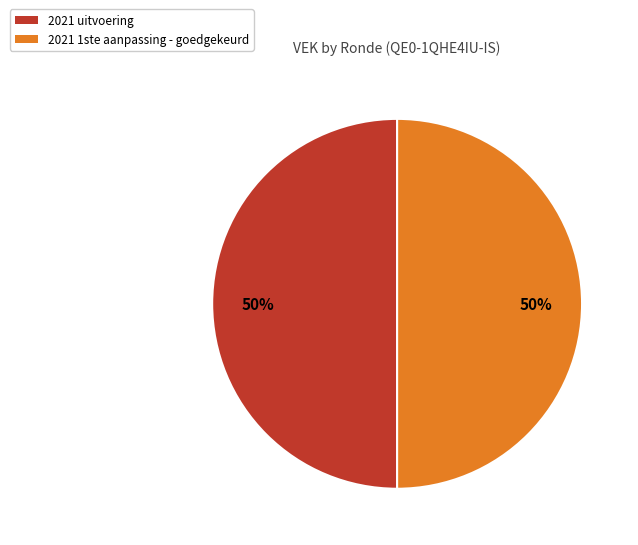

To the nearest percent, what is the average slice percentage?

50%